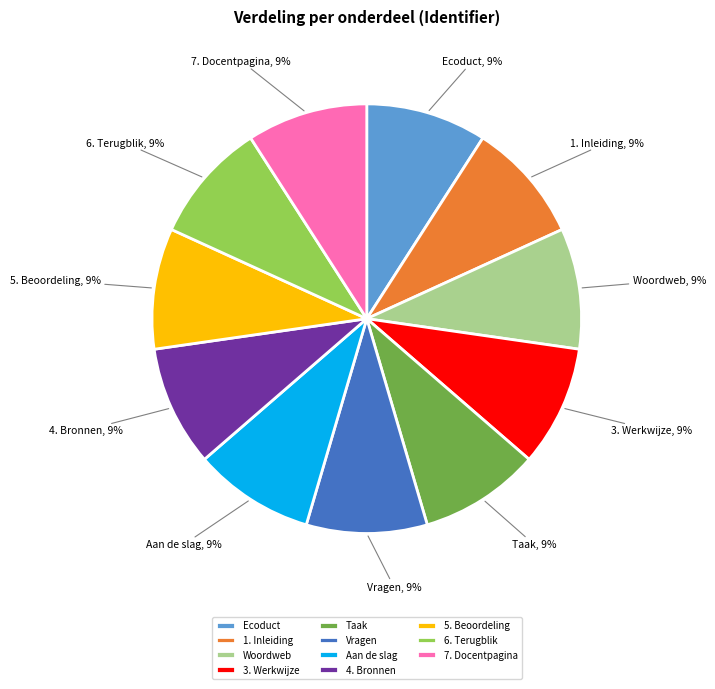

True or false: Woordweb accounts for 9% of the total.

True